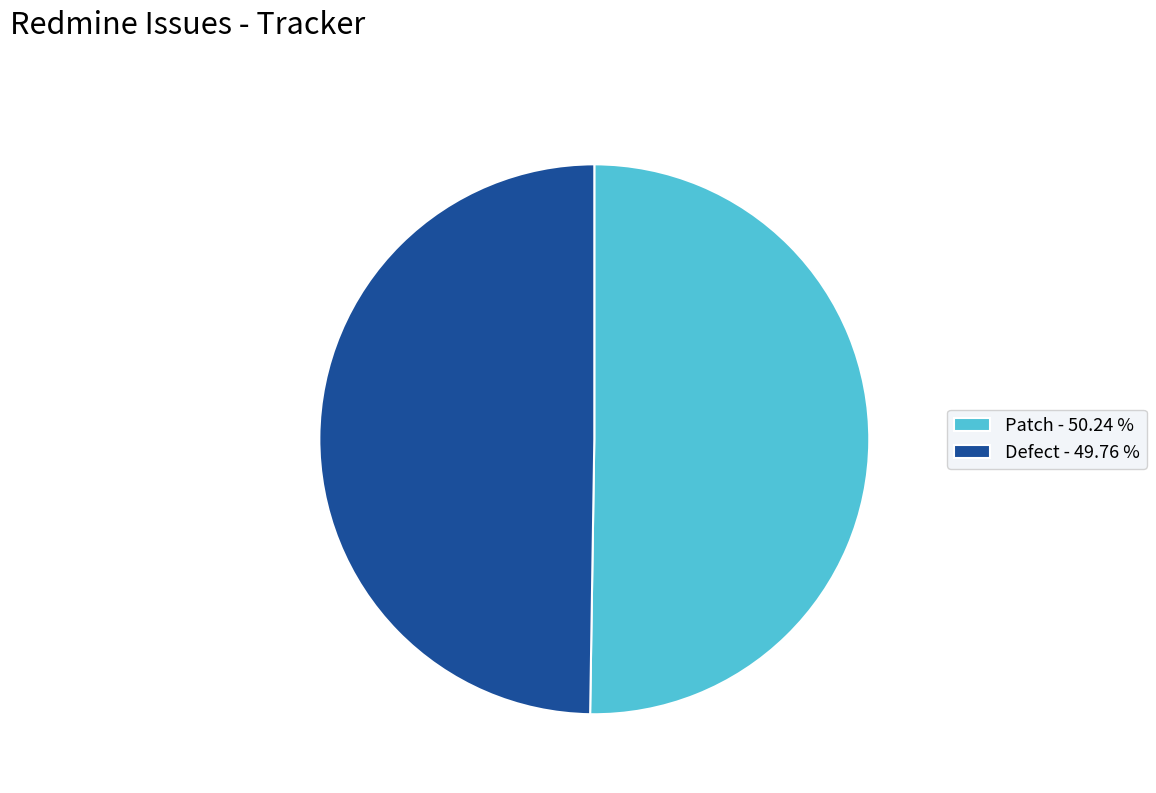

How many segments does this pie chart have?

2